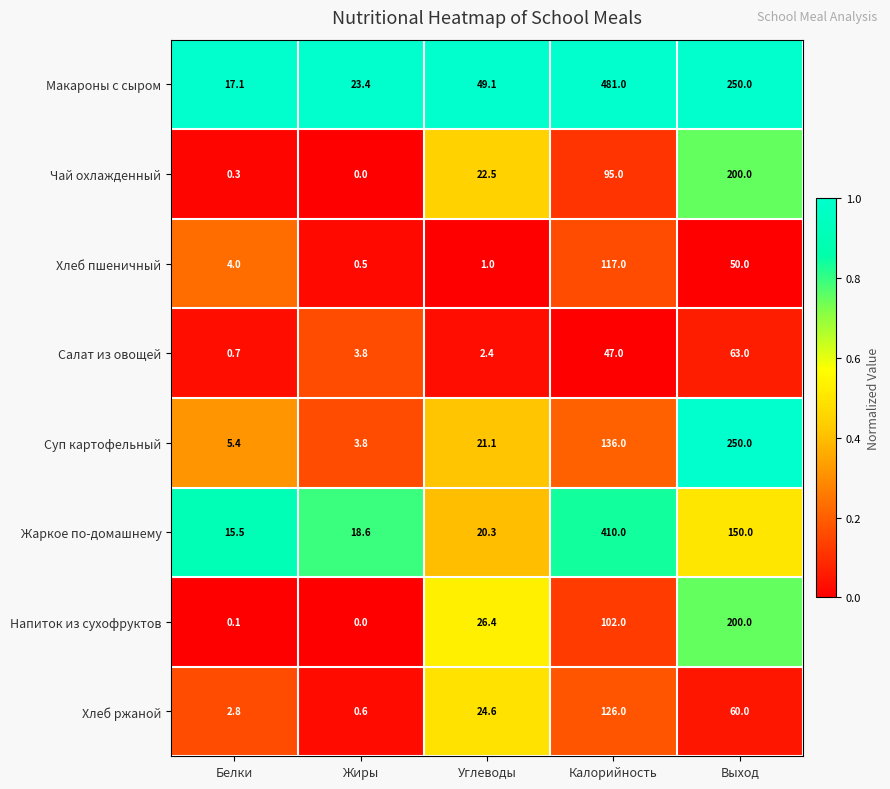

What is the approximate value of Макароны с сыром at Калорийность?

481.0